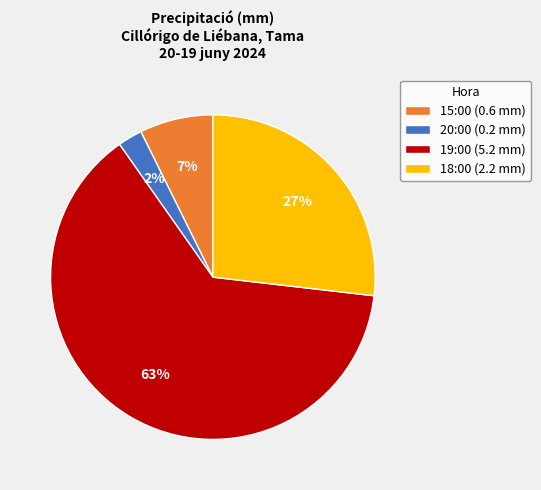

Count the number of slices in the pie.

4